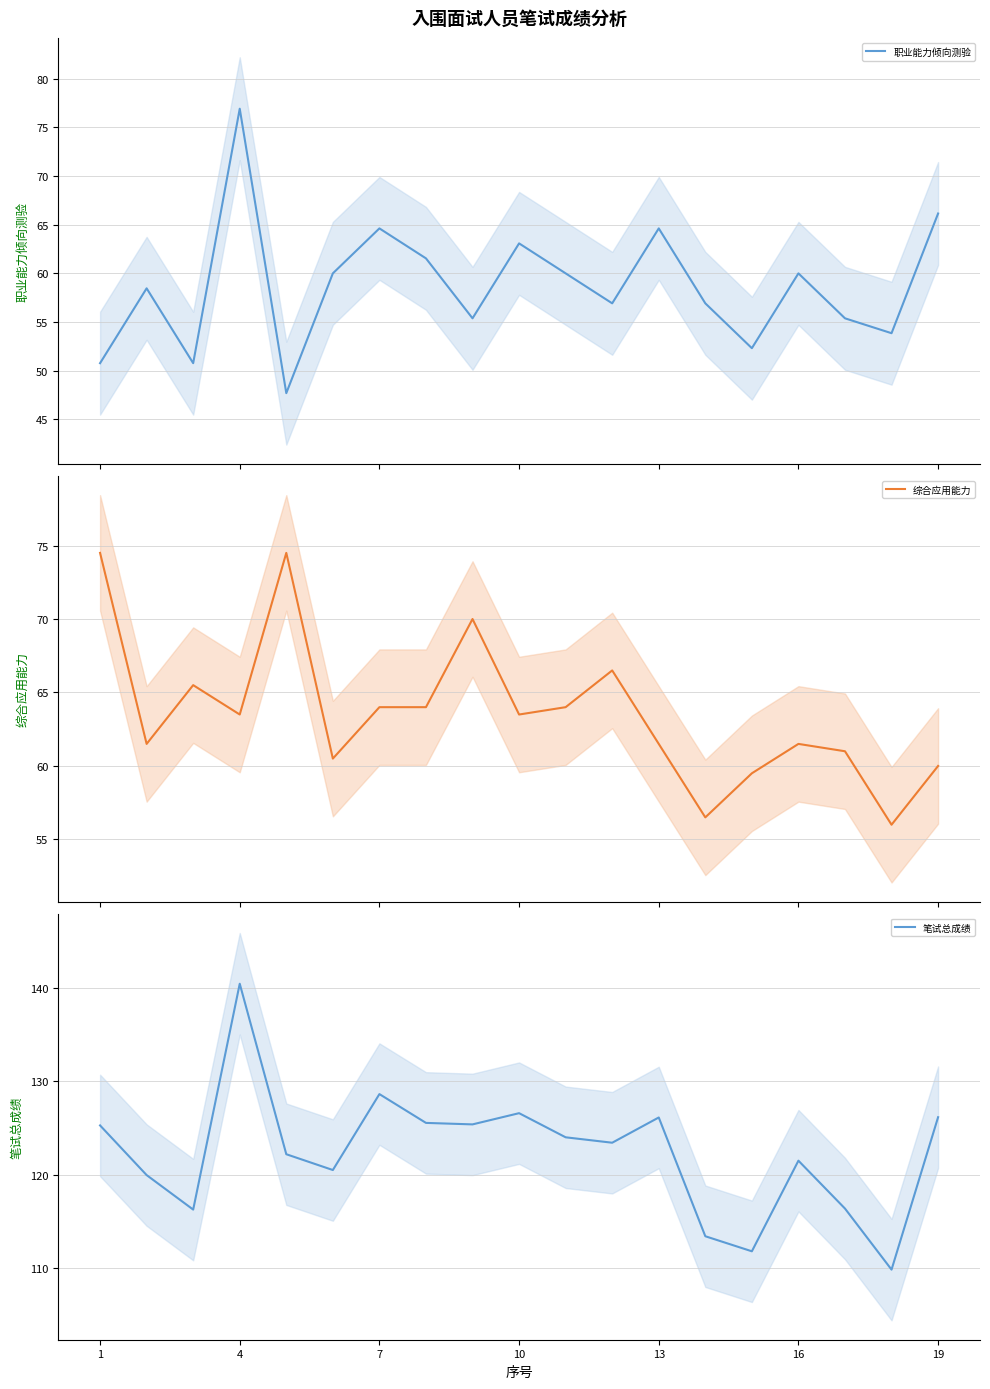

Which series has the widest spread of values?

笔试总成绩